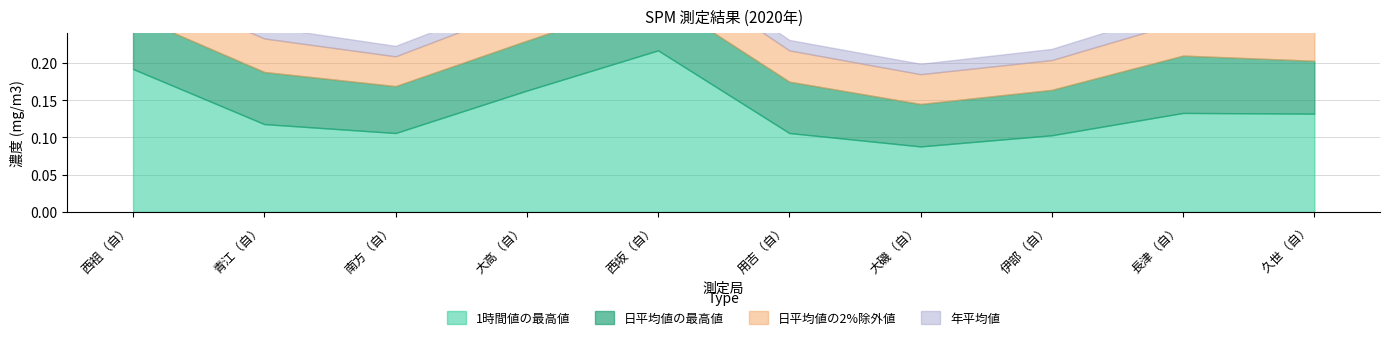

Rank the series by their average value, from lowest to highest.

年平均値, 日平均値の2%除外値, 日平均値の最高値, 1時間値の最高値